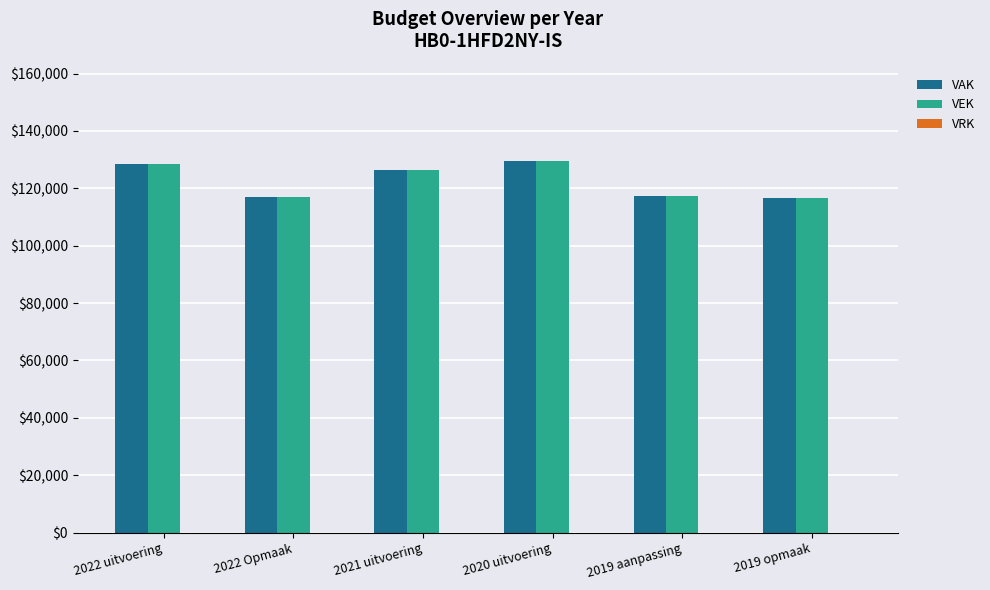

The value of VEK at 2022 uitvoering is 219892. True or false?

False